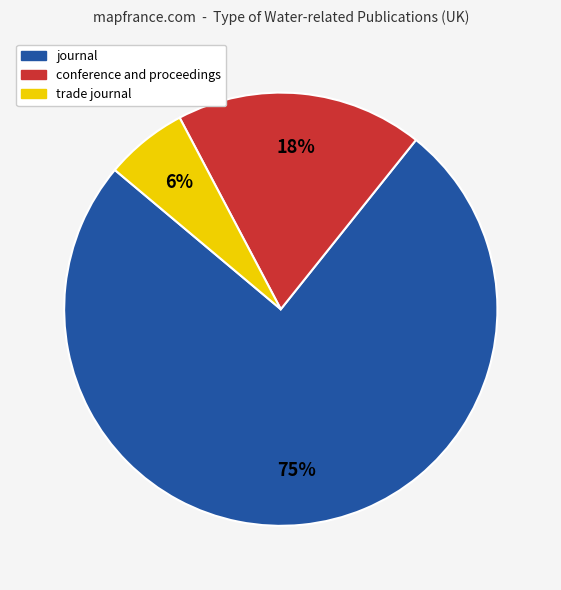

The trade journal slice represents 1% of the pie. True or false?

False